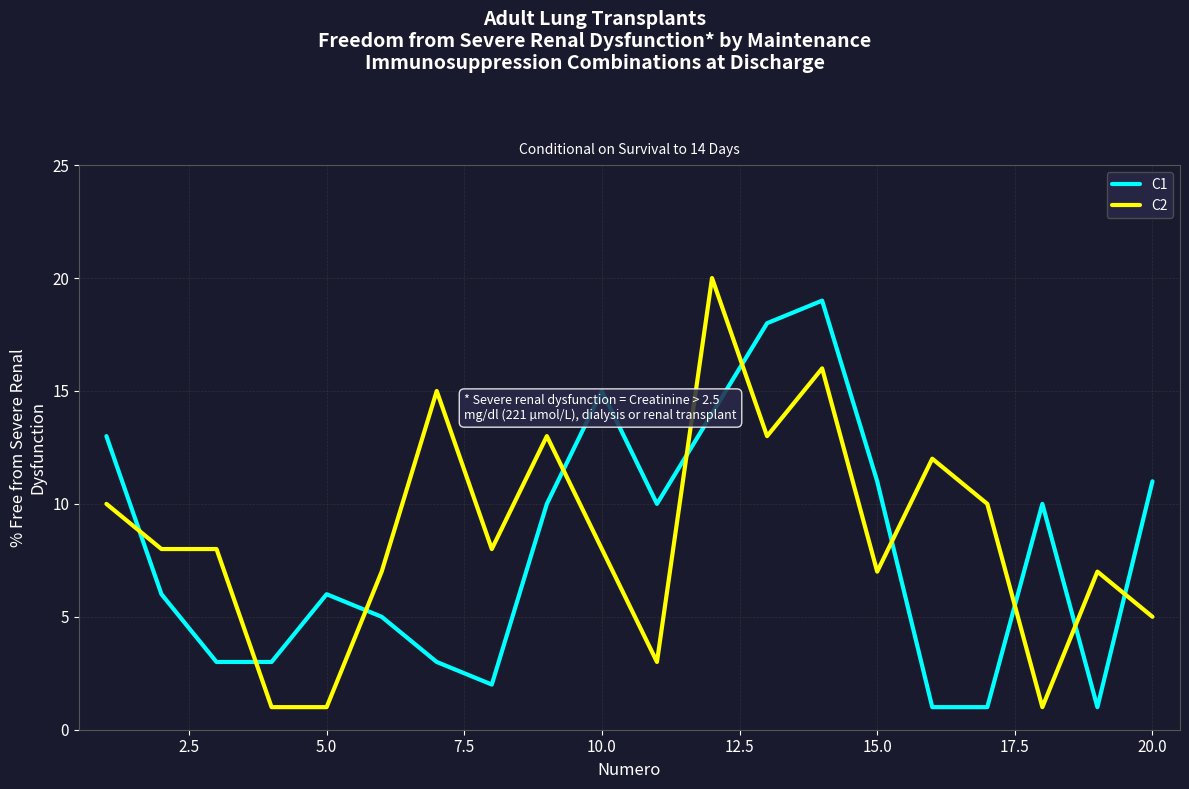

How many interior local peaks does the C1 series have?

4